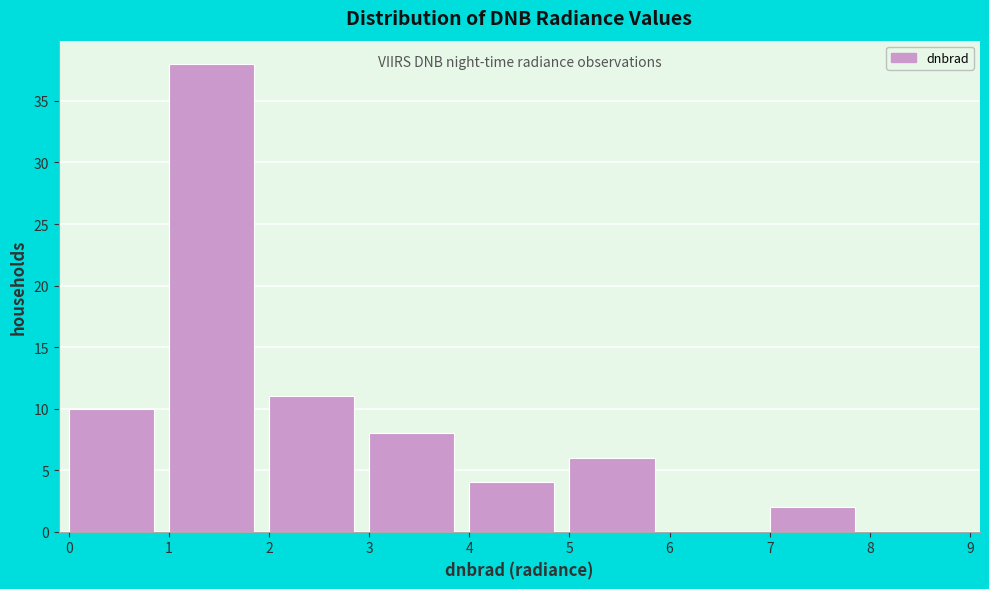

Over which range of the x-axis is the bar tallest?

1 to 2